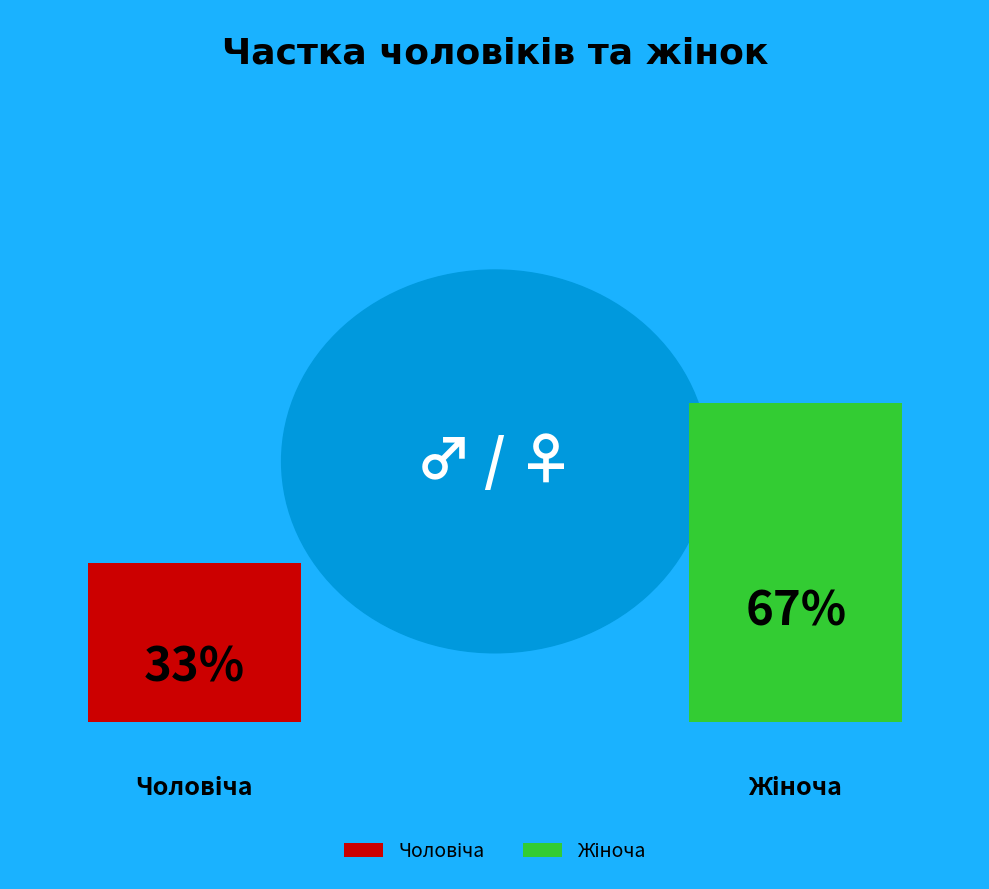

Approximately how many times larger is the value at Жіноча compared to Чоловіча?

2.0